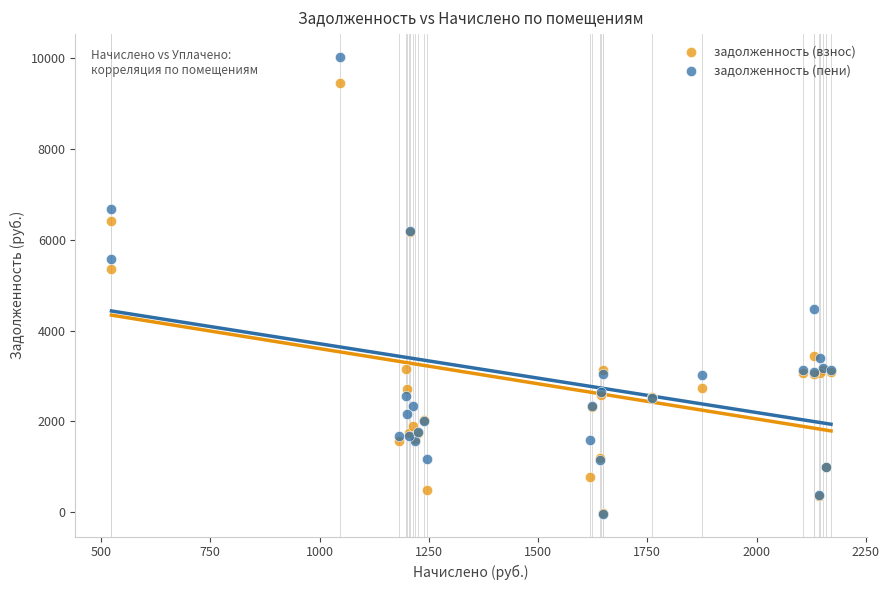

Which series contains the highest Y value?

задолженность (пени)